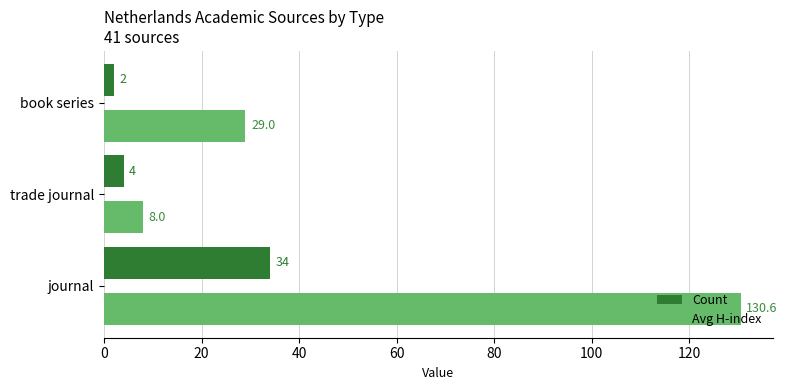

What is the difference between the Count values at book series and trade journal?

2.0